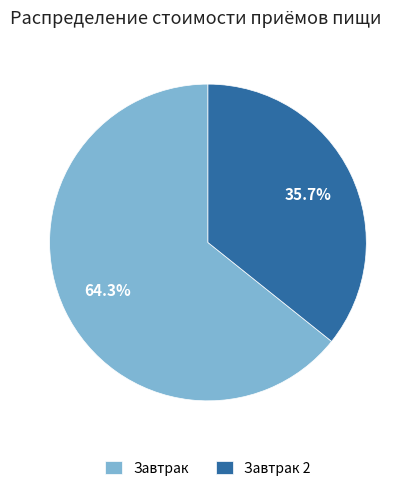

How many segments does this pie chart have?

2